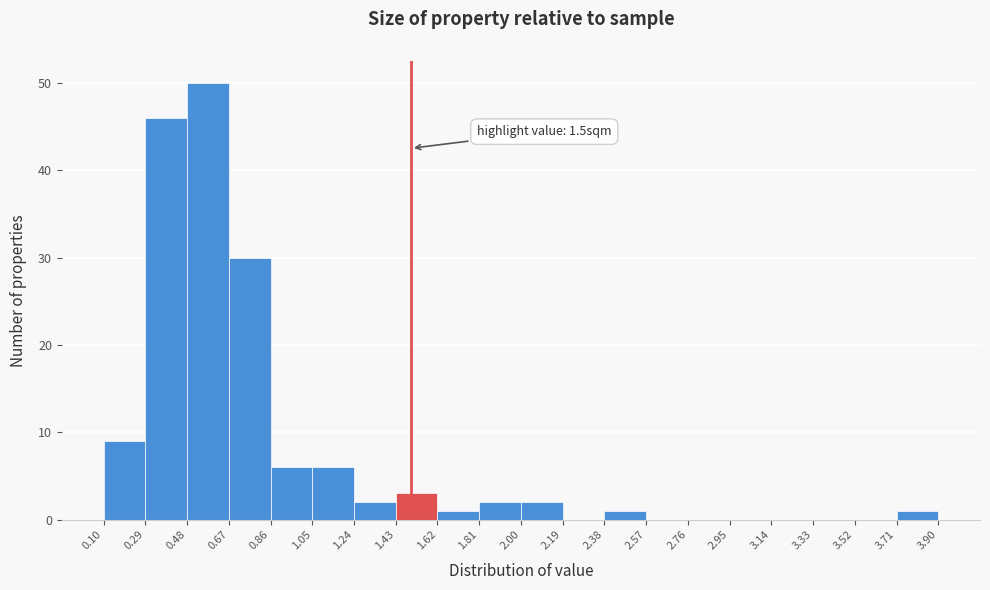

Over which range of the x-axis is the bar tallest?

0.48 to 0.67